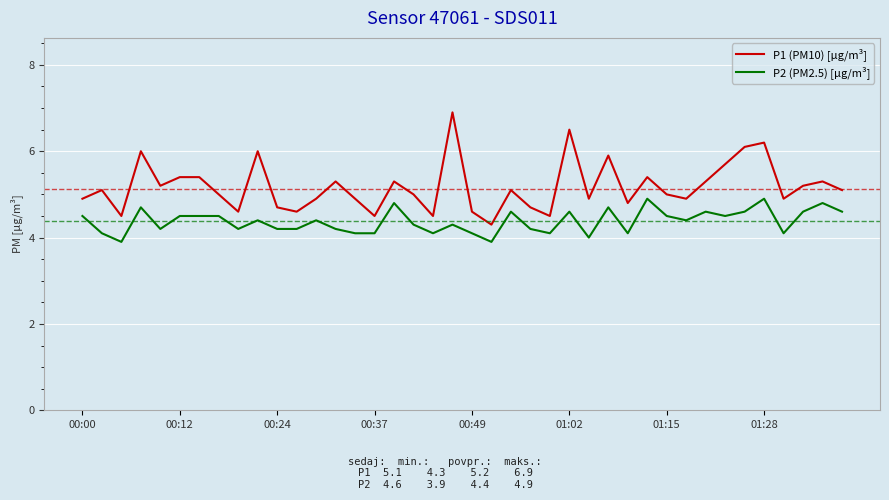

Which series has the largest total across all categories?

P1 (PM10) [µg/m³]